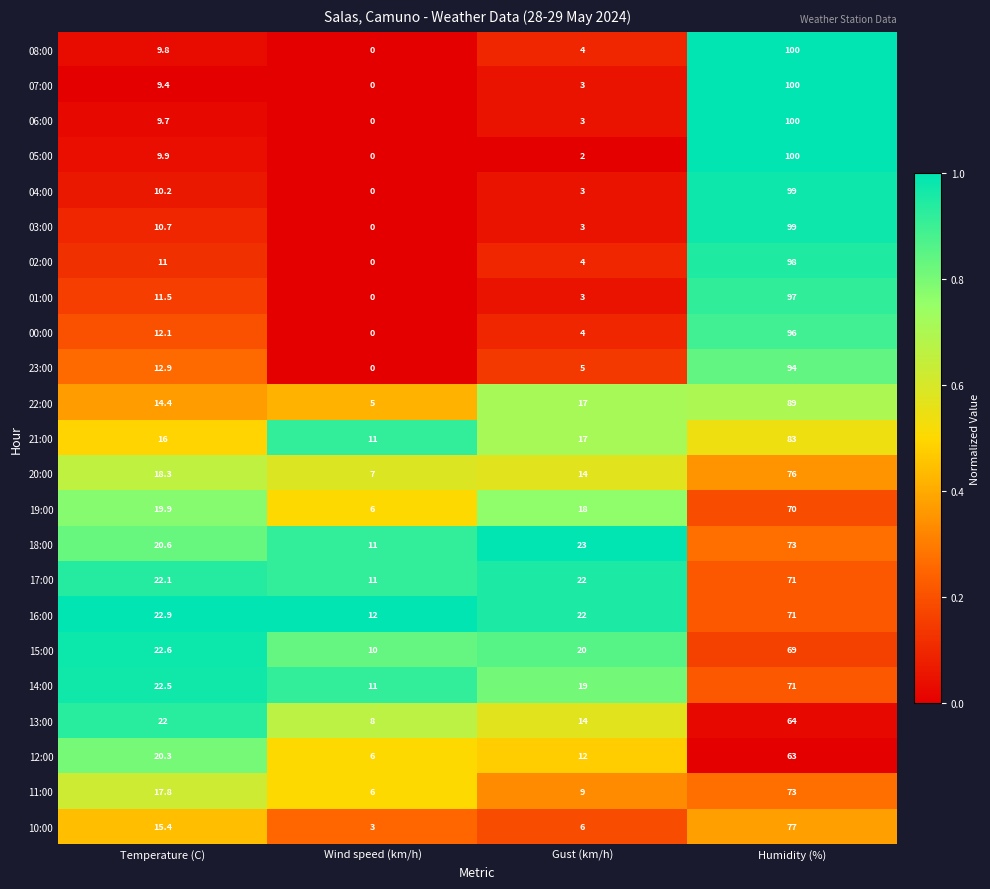

The 13:00 series shows 64.0 at Humidity (%). True or false?

True